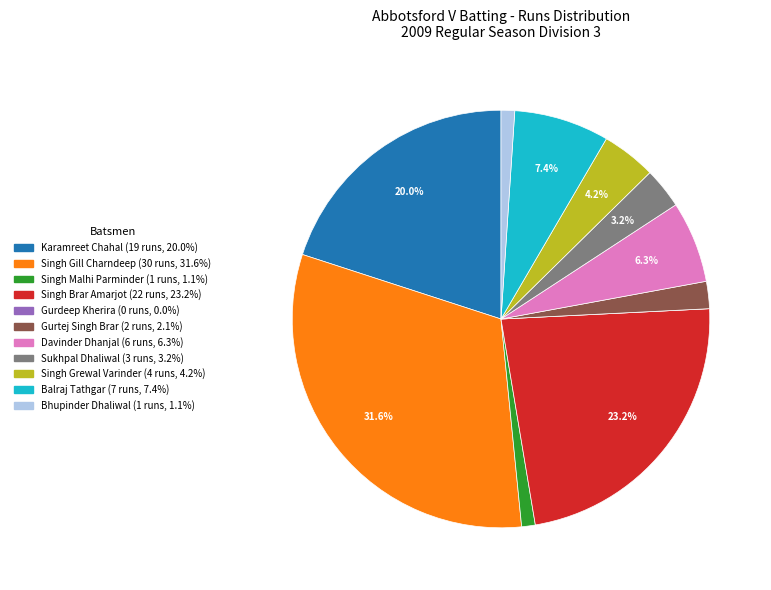

Is there any slice that represents more than half of the pie?

No